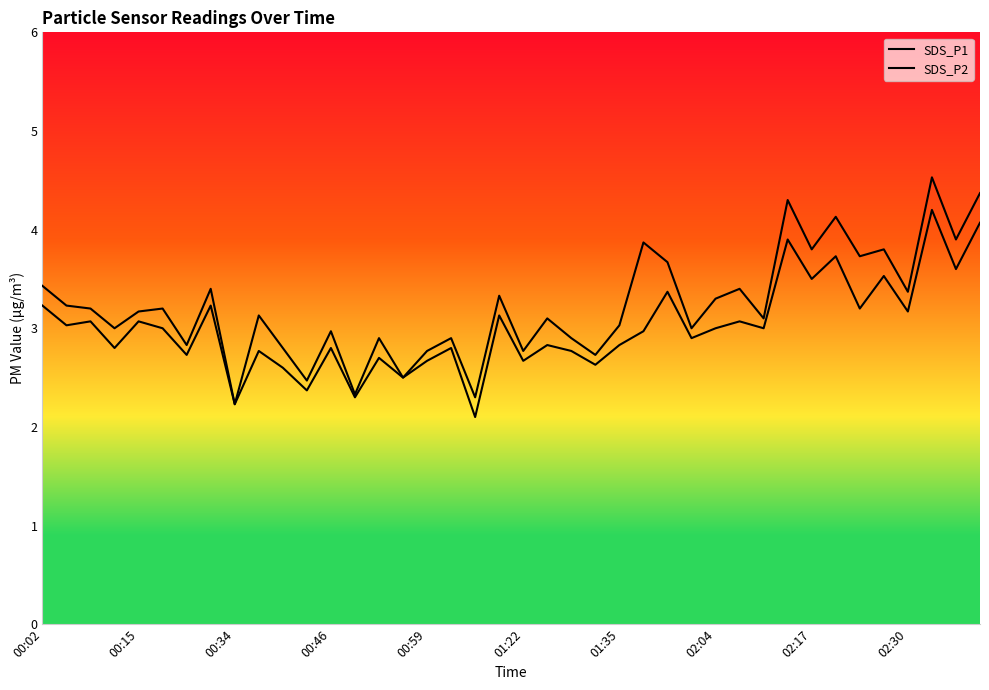

Is this an area chart (filled region under the line)?

No